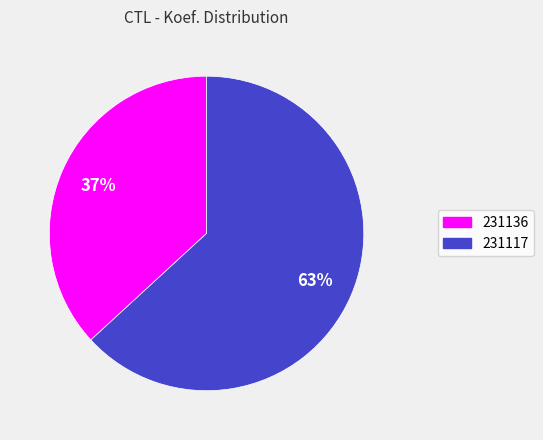

To the nearest percent, what is the difference between the largest and smallest slice percentages?

26%